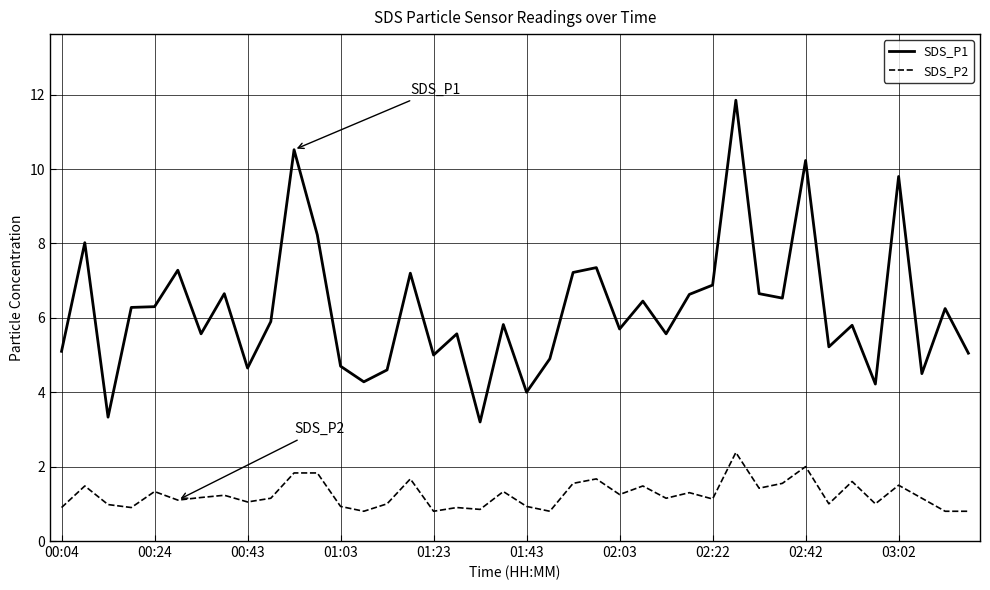

Rank the series by their average value, from highest to lowest.

SDS_P1, SDS_P2